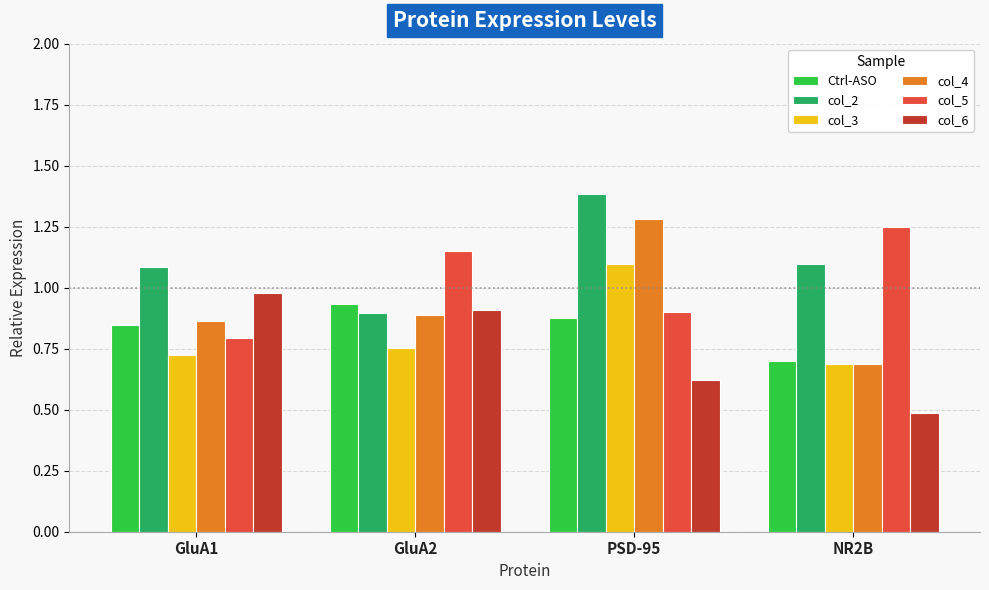

How many bars are there in each group?

6